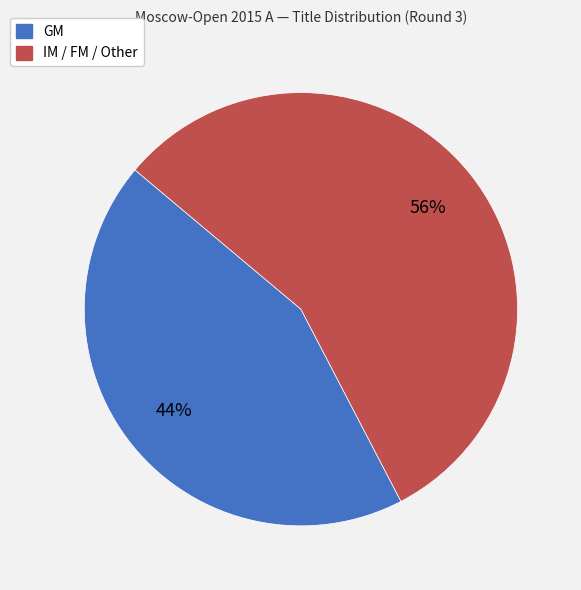

Does any single category account for the majority?

Yes